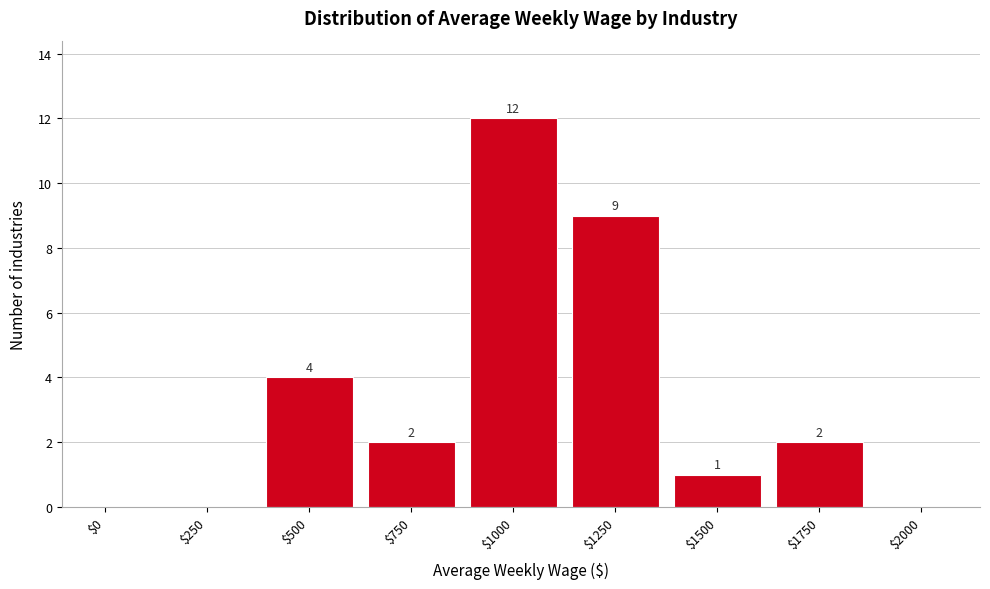

At which label is the value closest to 6?

$500